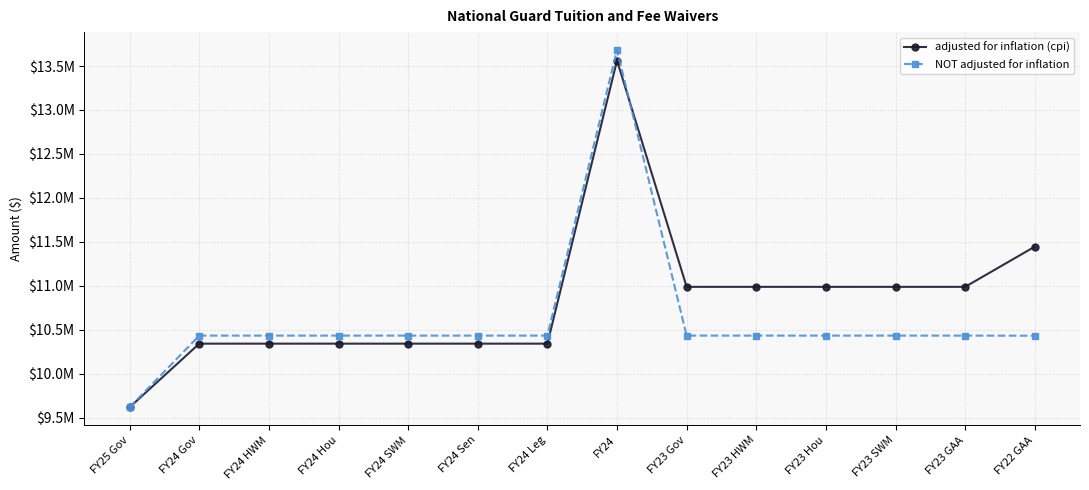

The value of adjusted for inflation (cpi) at FY24 Leg is 2265321. True or false?

False